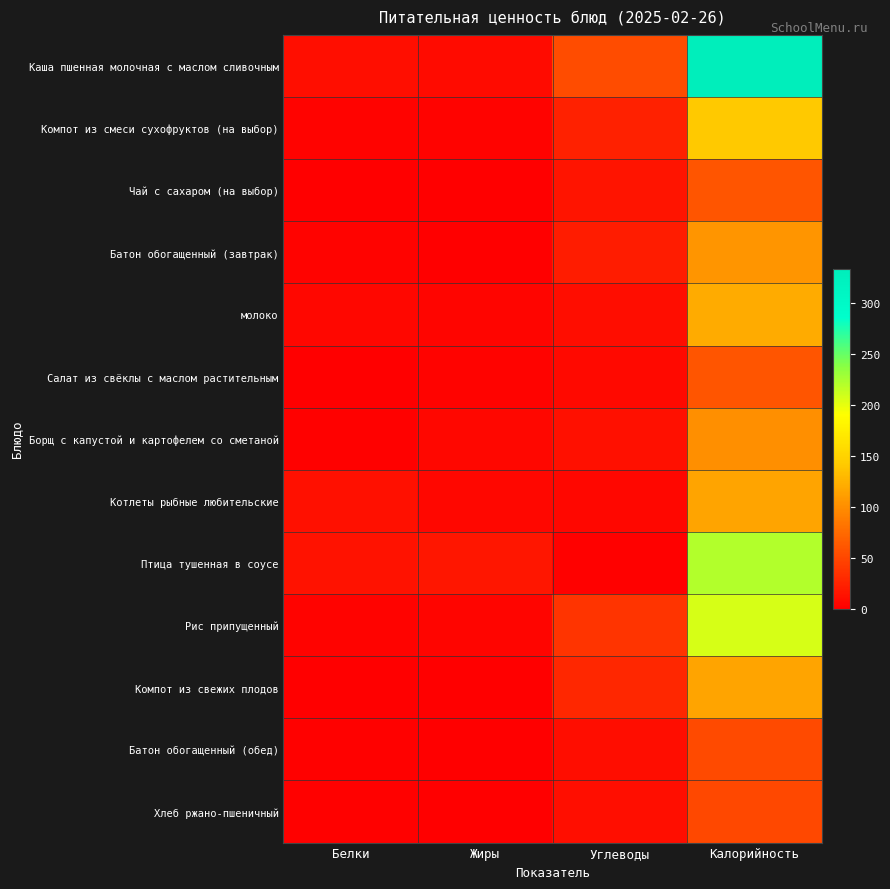

Which series has the largest total across all categories?

Каша пшенная молочная с маслом сливочным